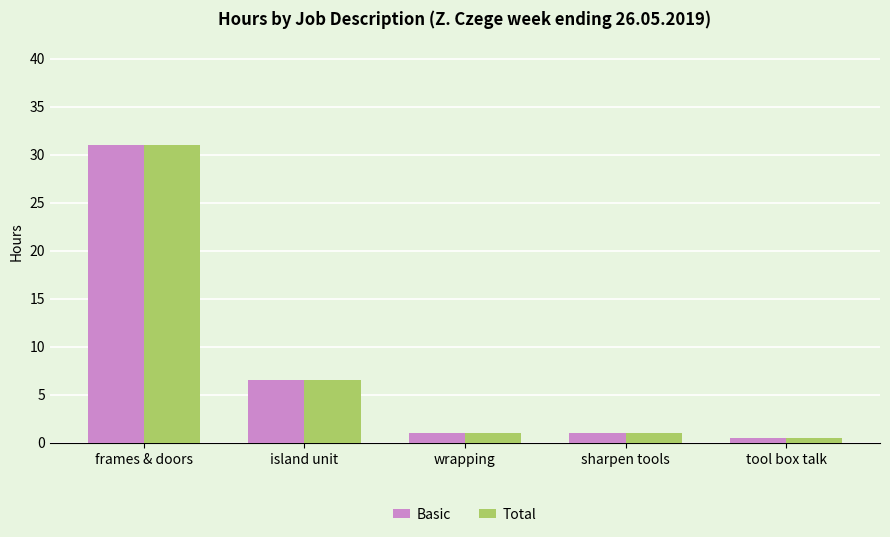

What position from the right is island unit?

4